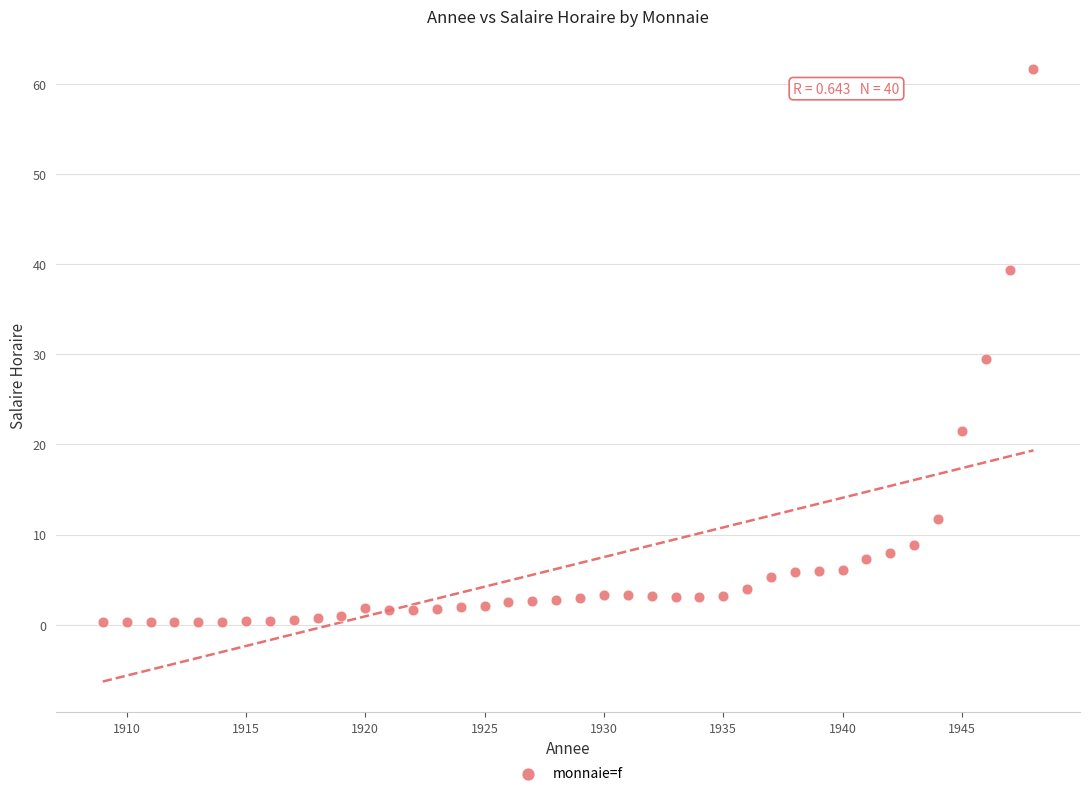

What is the range of X values (max minus min)?

39.0